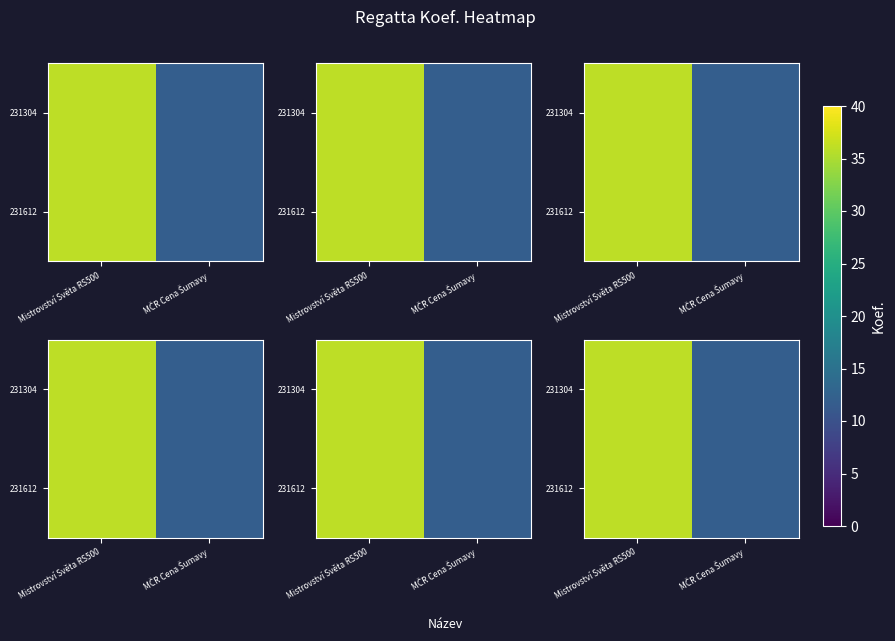

Which category has the lowest value in the 231612 series?

MČR Cena Šumavy